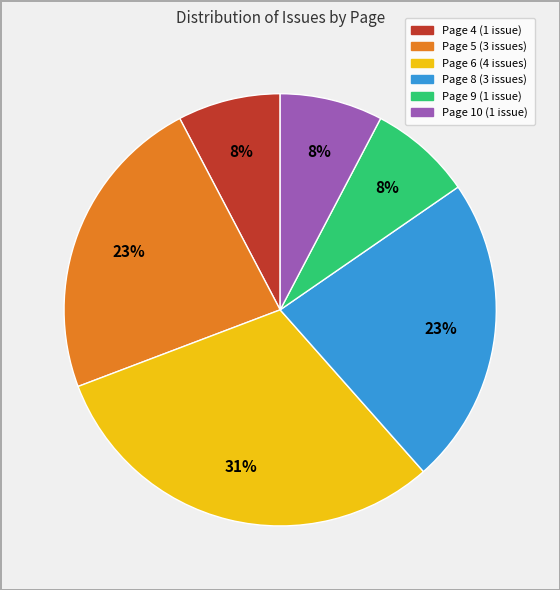

Count the number of slices in the pie.

6